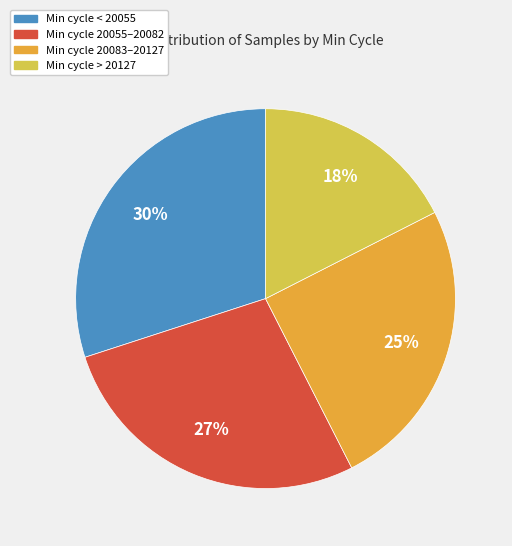

Does any single category account for the majority?

No